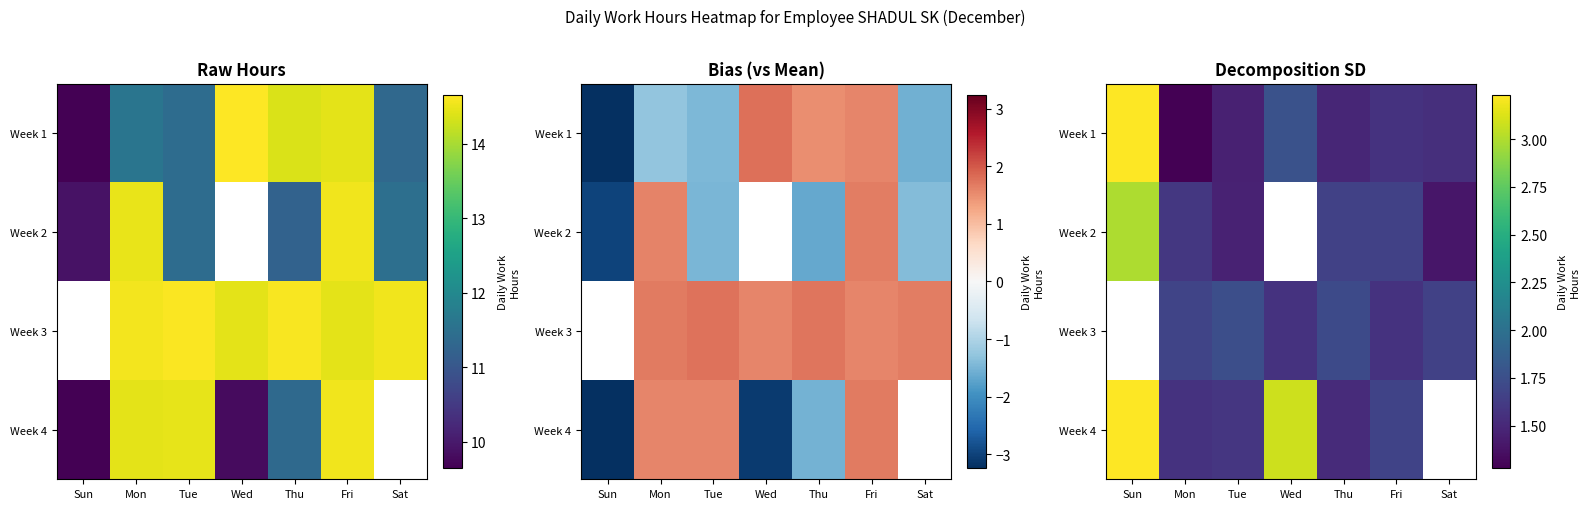

The Week 4 series shows 1.5 at Thu. True or false?

True